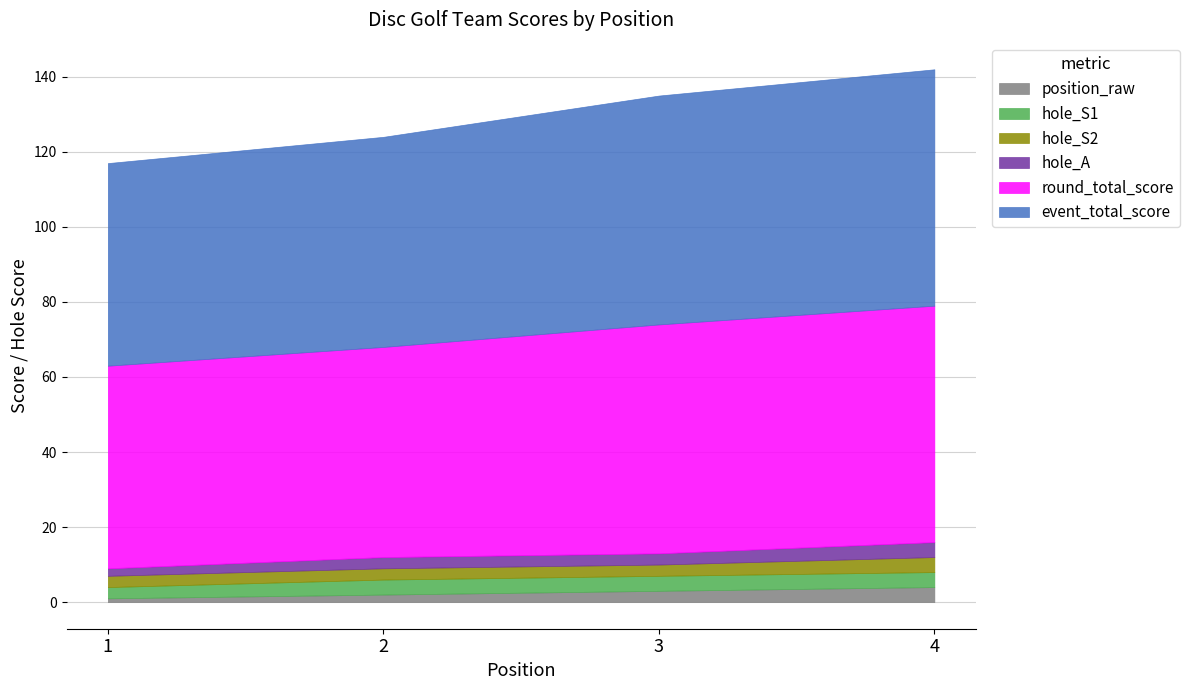

Reading left to right, transcribe all the data shown in this chart.

event_total_score: 54	56	61	63
round_total_score: 54	56	61	63
hole_S1: 3	4	4	4
hole_S2: 3	3	3	4
hole_A: 2	3	3	4
position_raw: 1	2	3	4